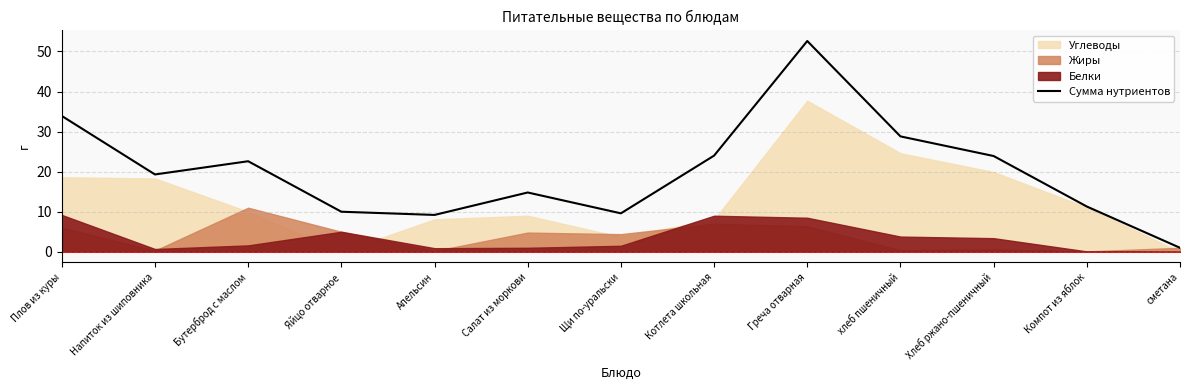

Is it true that the value at сметана is 0.5?

False